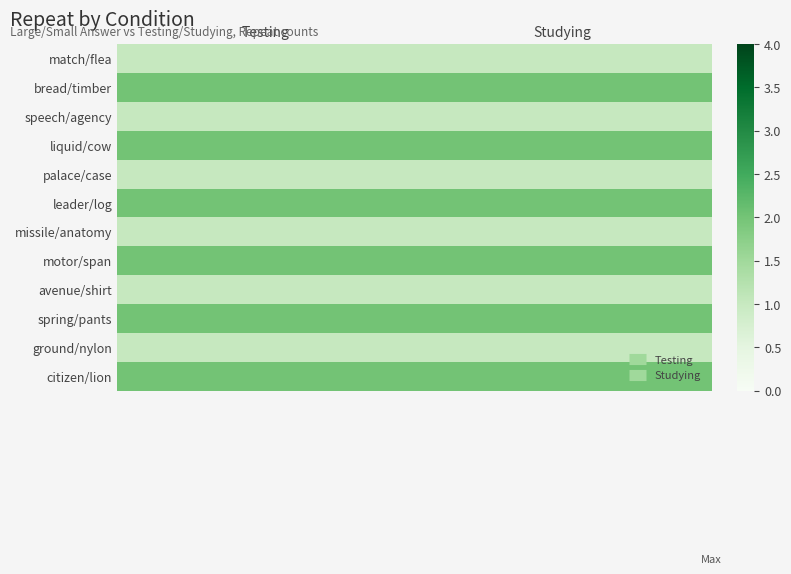

Reading left to right, transcribe all the data shown in this chart.

match/flea: Testing=1	Studying=1
bread/timber: Testing=2	Studying=2
speech/agency: Testing=1	Studying=1
liquid/cow: Testing=2	Studying=2
palace/case: Testing=1	Studying=1
leader/log: Testing=2	Studying=2
missile/anatomy: Testing=1	Studying=1
motor/span: Testing=2	Studying=2
avenue/shirt: Testing=1	Studying=1
spring/pants: Testing=2	Studying=2
ground/nylon: Testing=1	Studying=1
citizen/lion: Testing=2	Studying=2